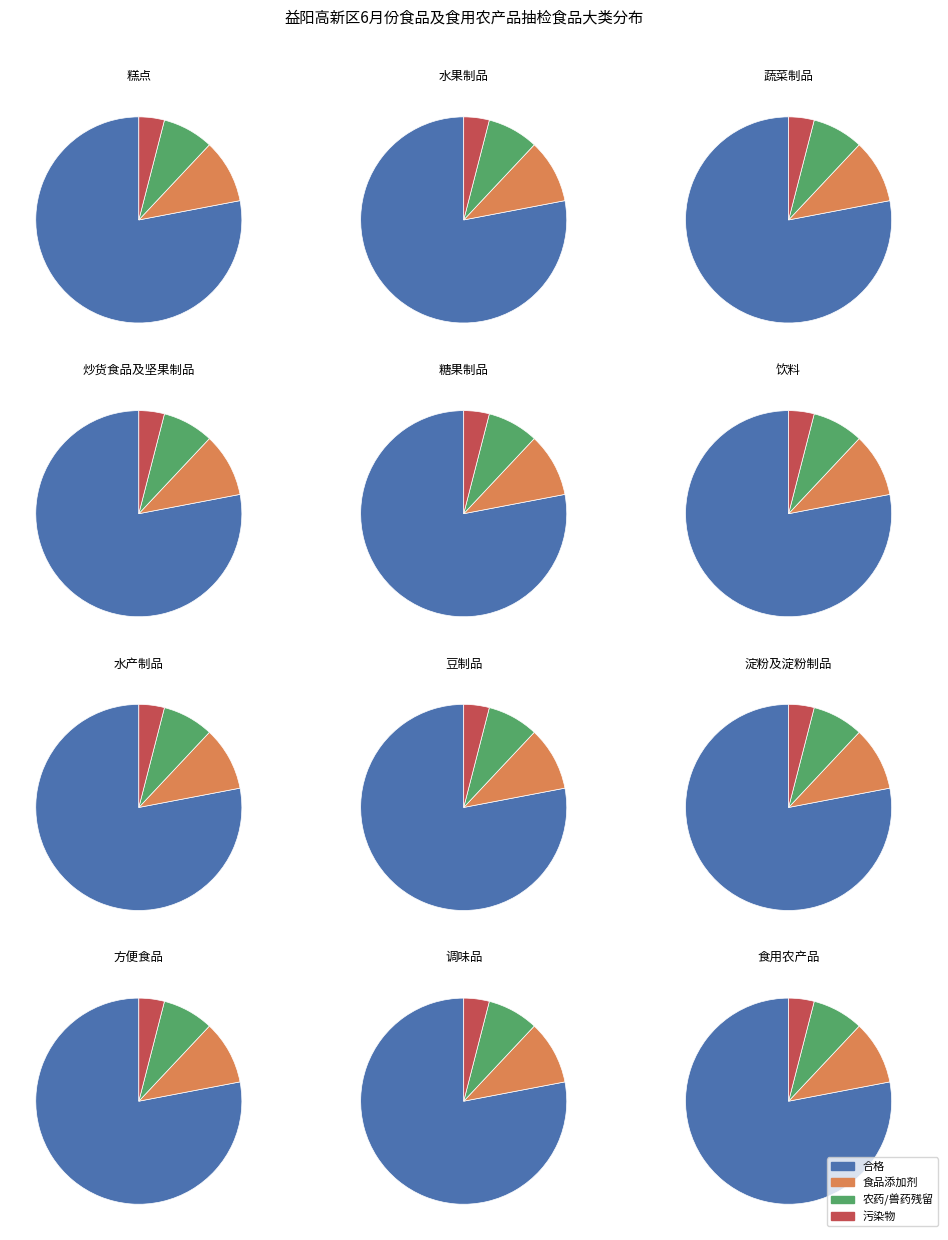

What percentage do 炒货食品及坚果制品 and 饮料 together represent?

15.4%